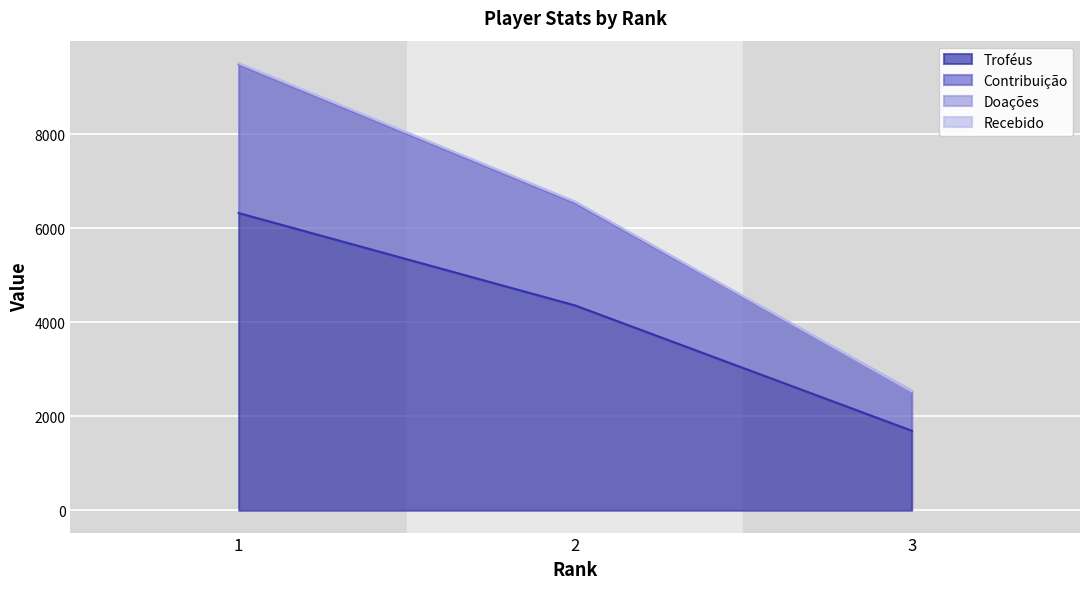

Reading right to left, list all the values displayed in this chart.

Troféus: 3=1690	2=4354	1=6319
Contribuição: 3=2535	2=6531	1=9478